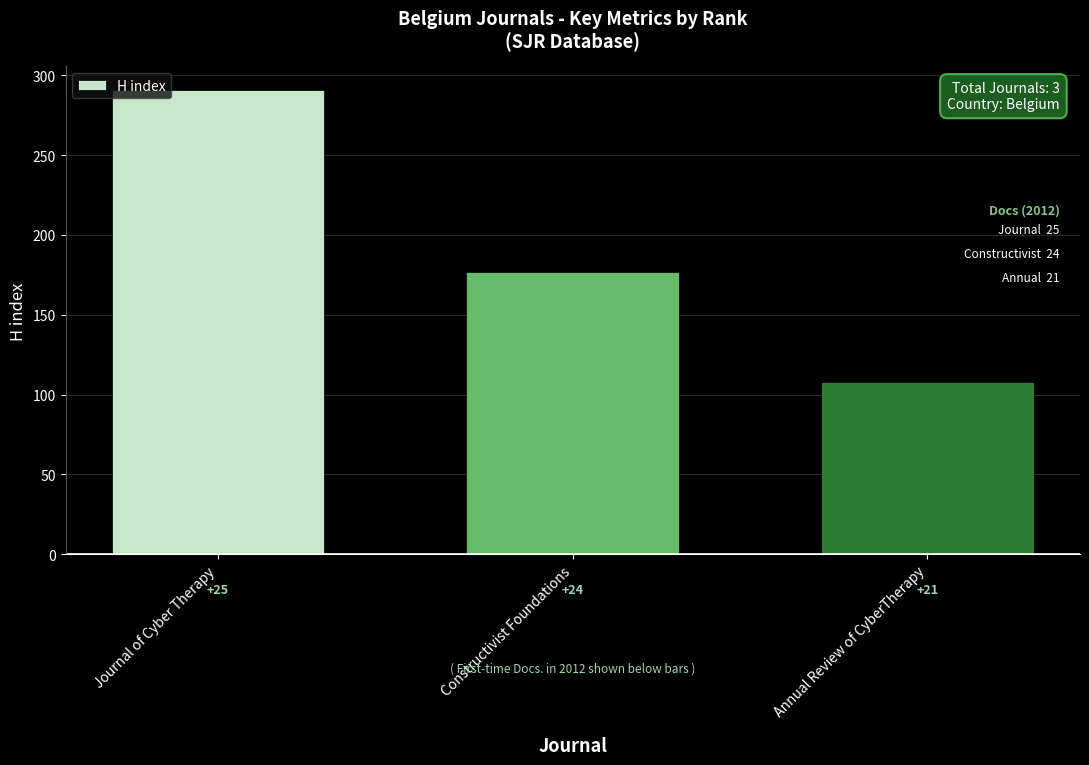

How many bars are there in total?

3